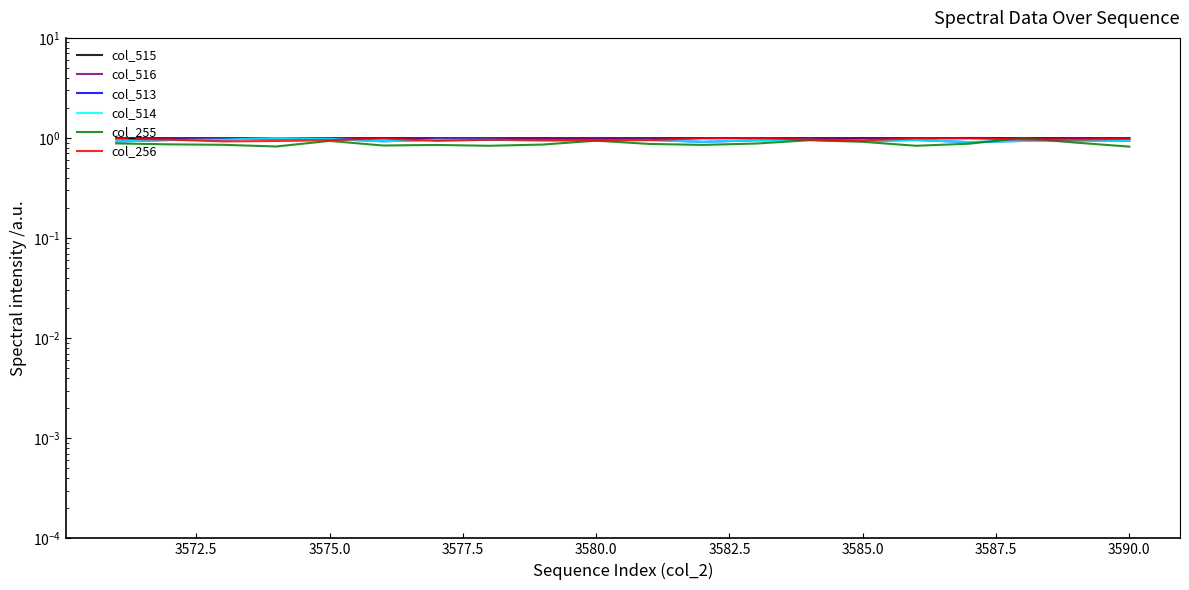

What is the smallest value displayed?

0.8